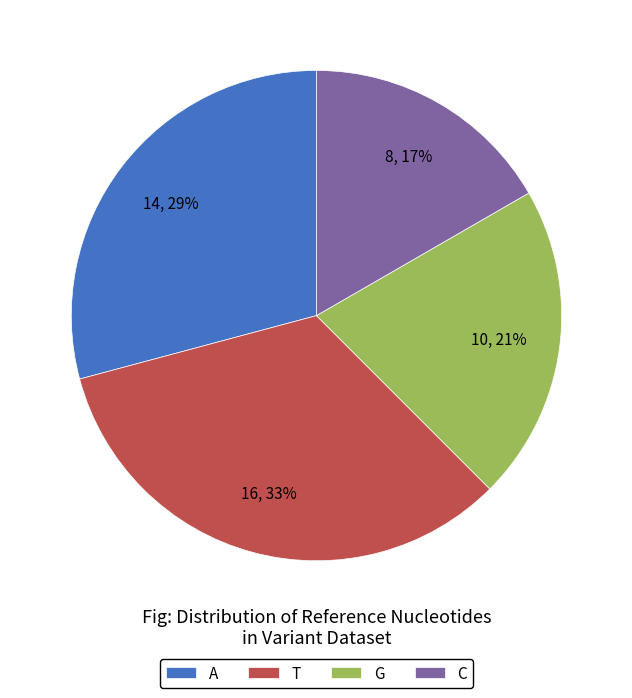

Is it true that T is 33% of the pie?

True